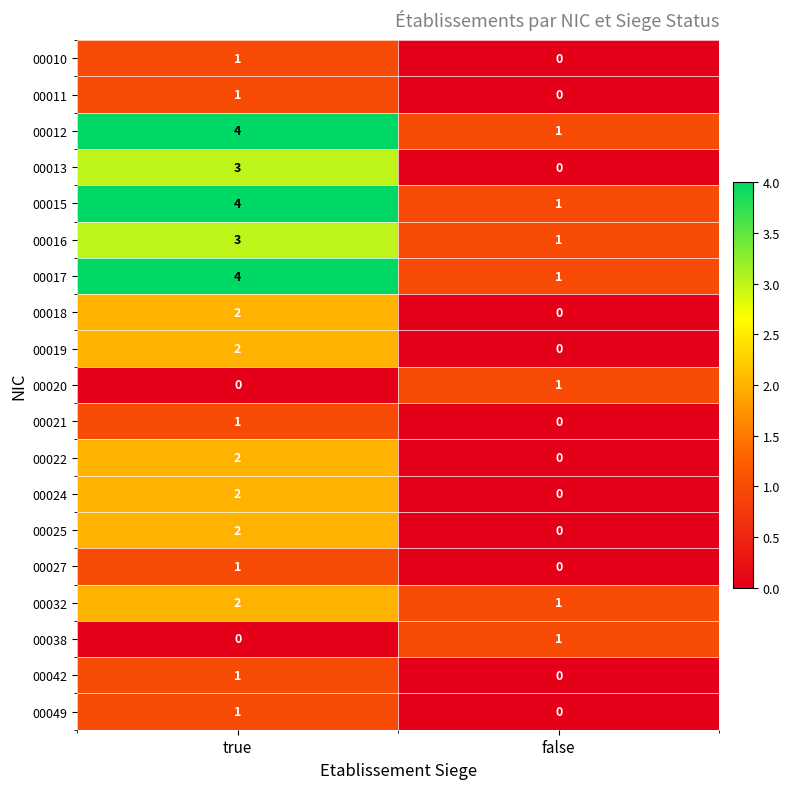

True or false: 00049 has a value of 0 at false.

True